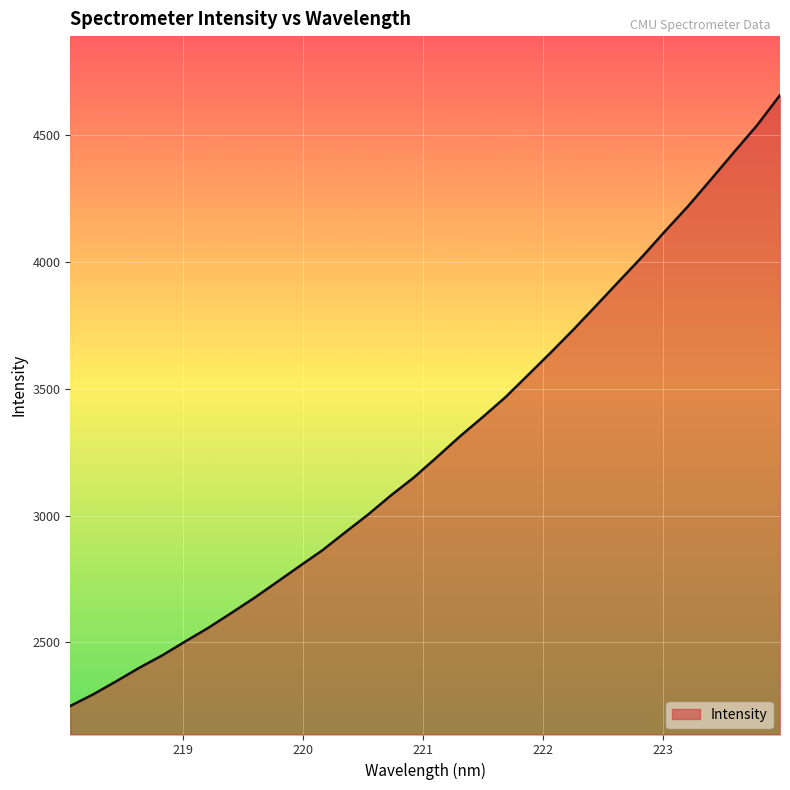

What is the difference between the maximum and minimum values?

2409.4